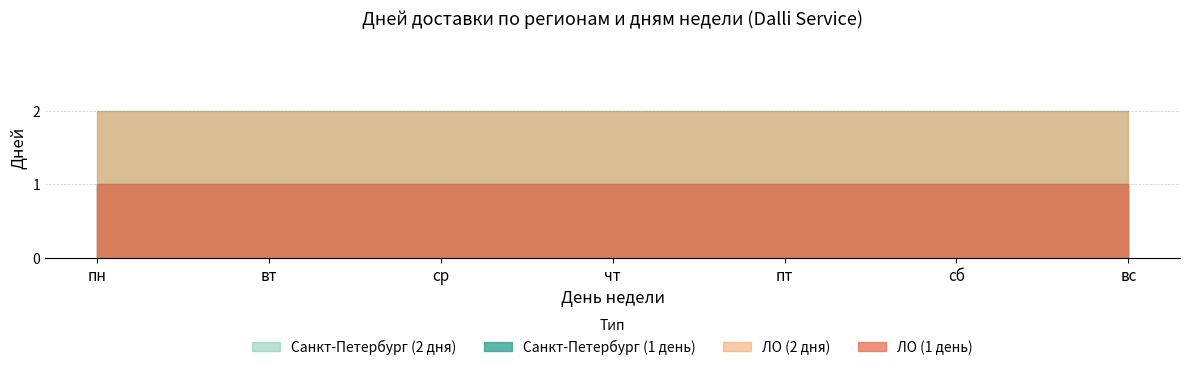

True or false: Санкт-Петербург (2 дня) has a value of 1 at сб.

False